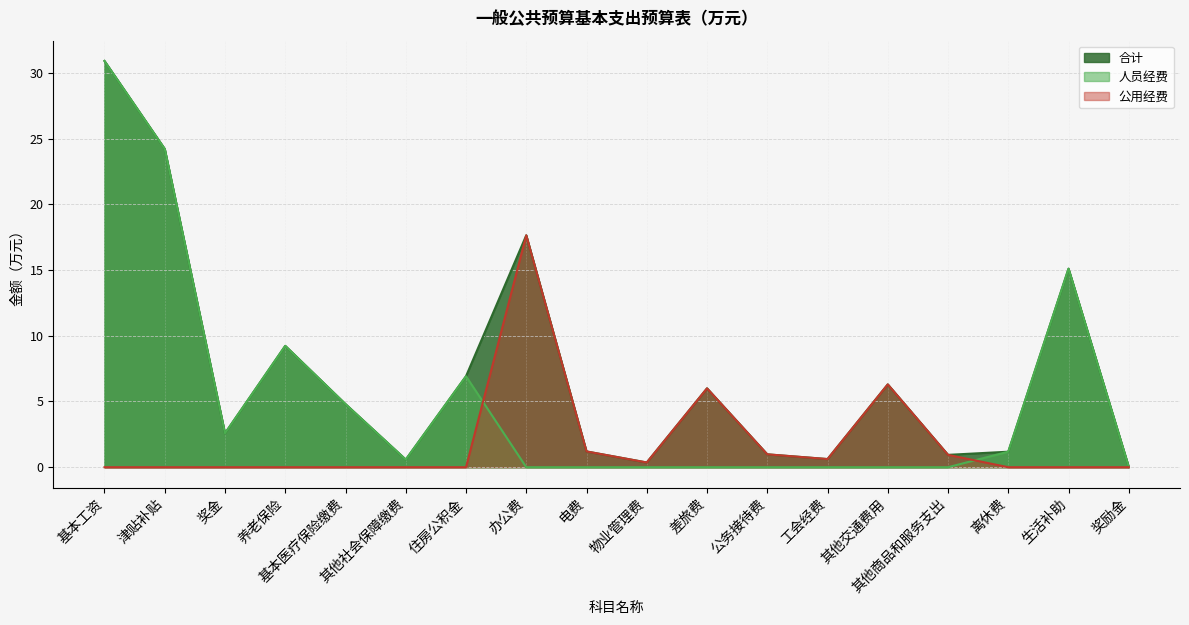

What is the sum of the 合计 values at 其他社会保障缴费 and 物业管理费?

0.9